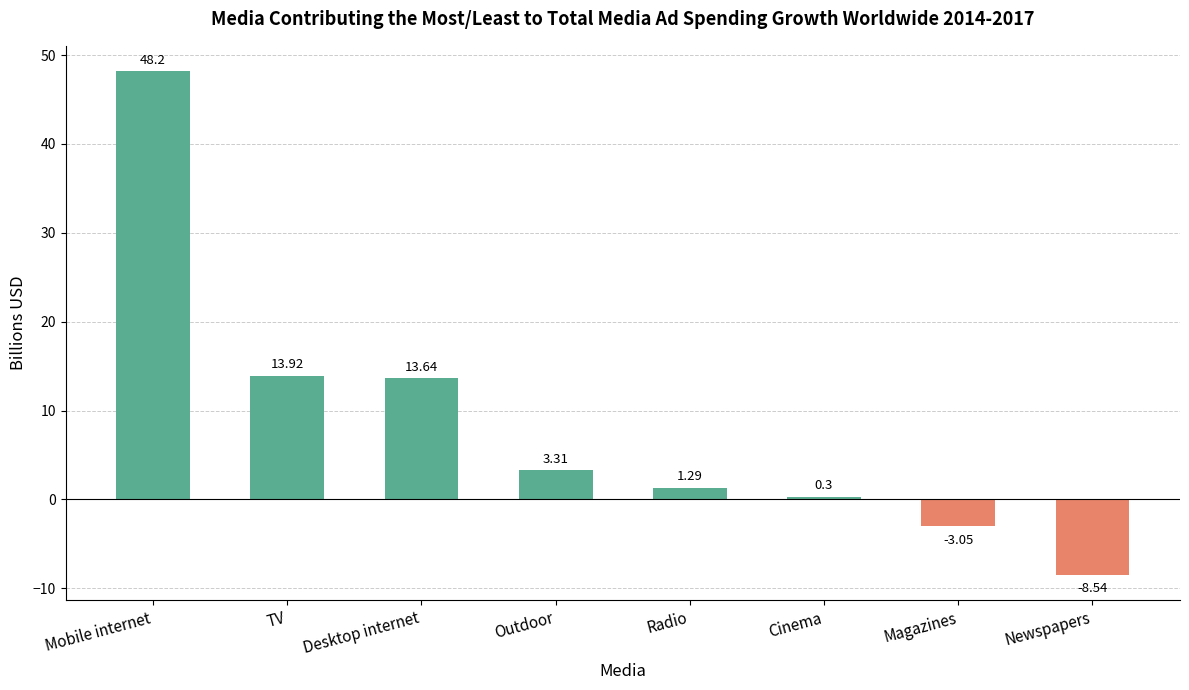

What is the change in value from Radio to Magazines?

-4.3